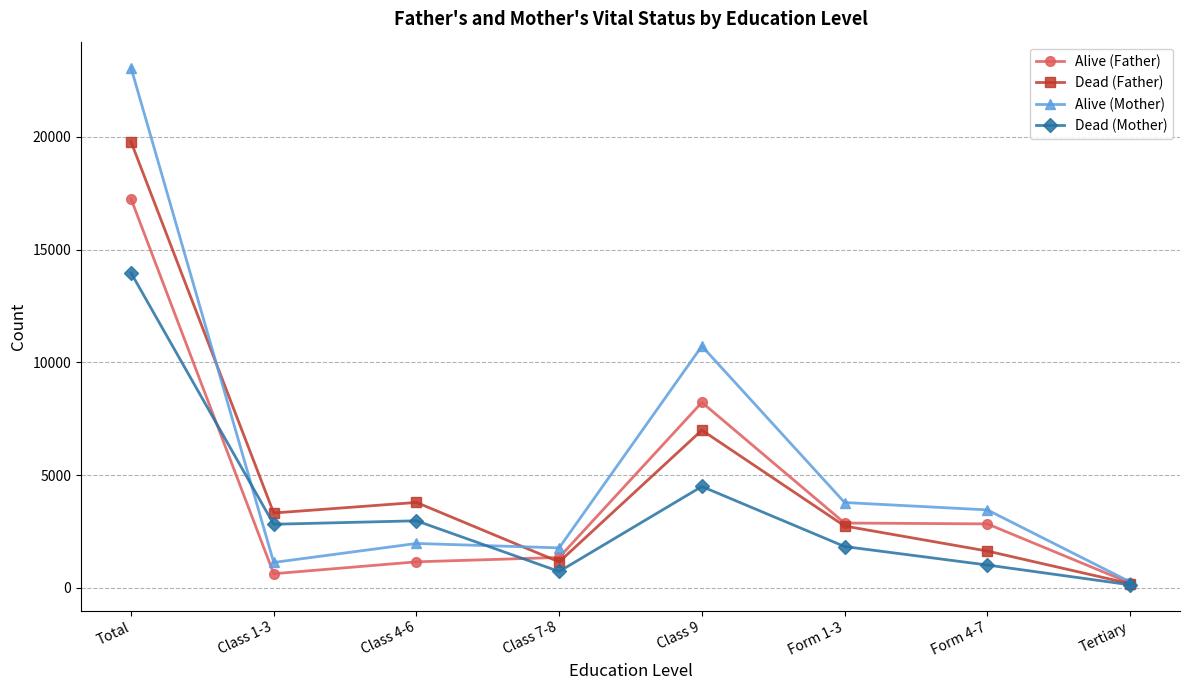

What value does the Alive (Mother) series have at Class 7-8?

1769